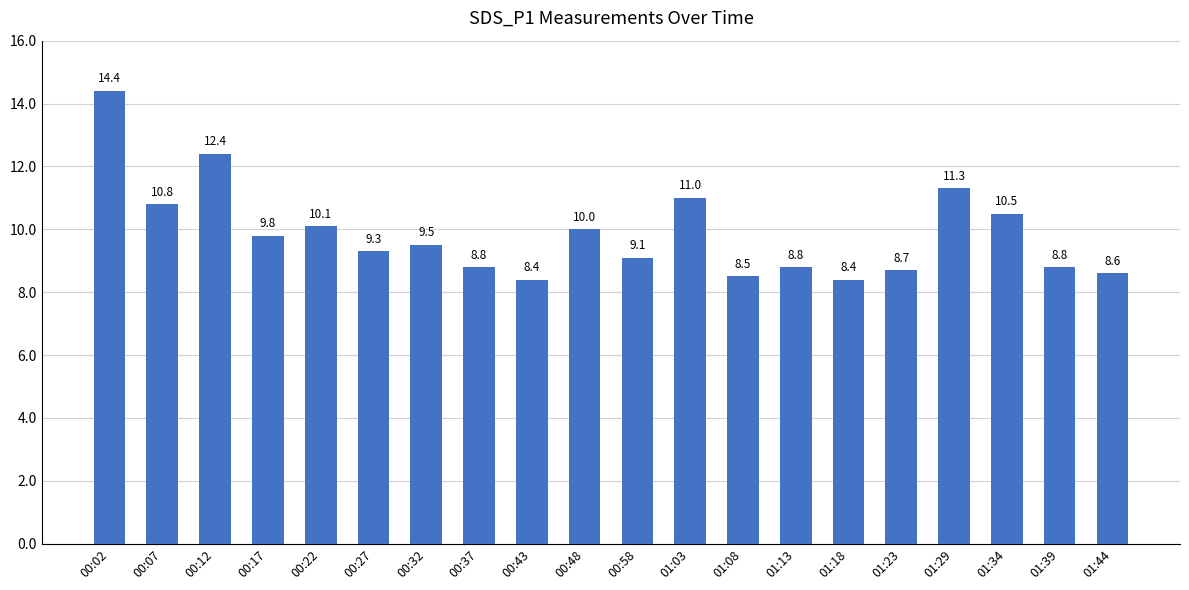

The value at 00:37 is 14.9. True or false?

False